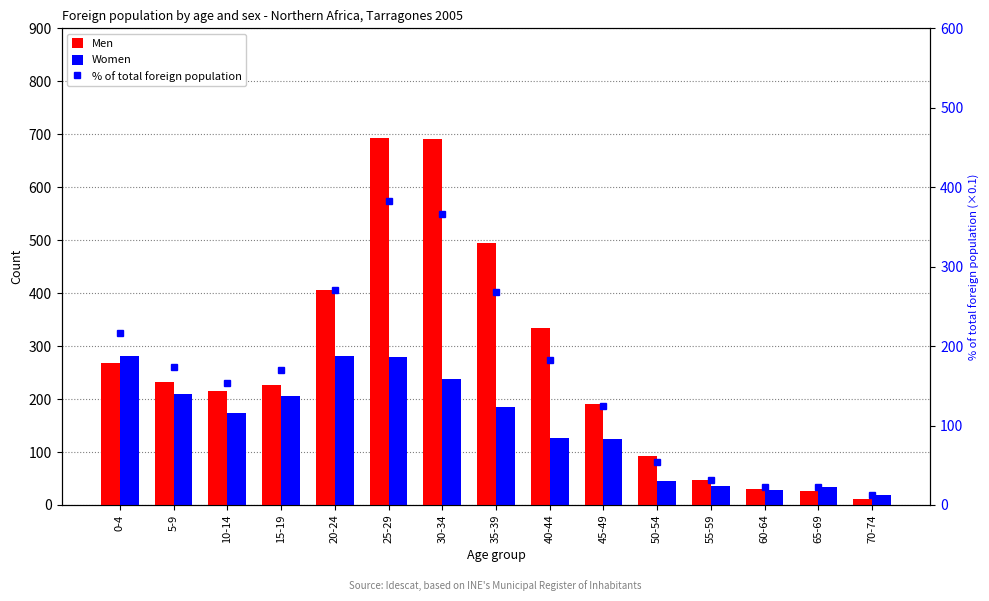

What is the difference between the maximum and minimum values in the % of total foreign population series?

371